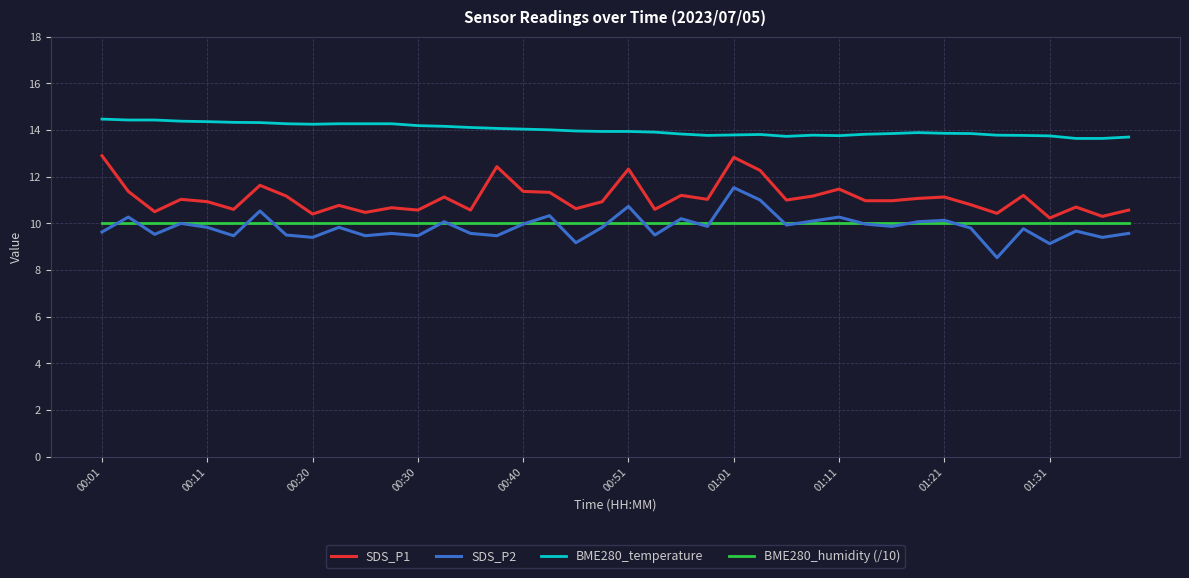

What is the lowest value of the BME280_temperature series?

13.6